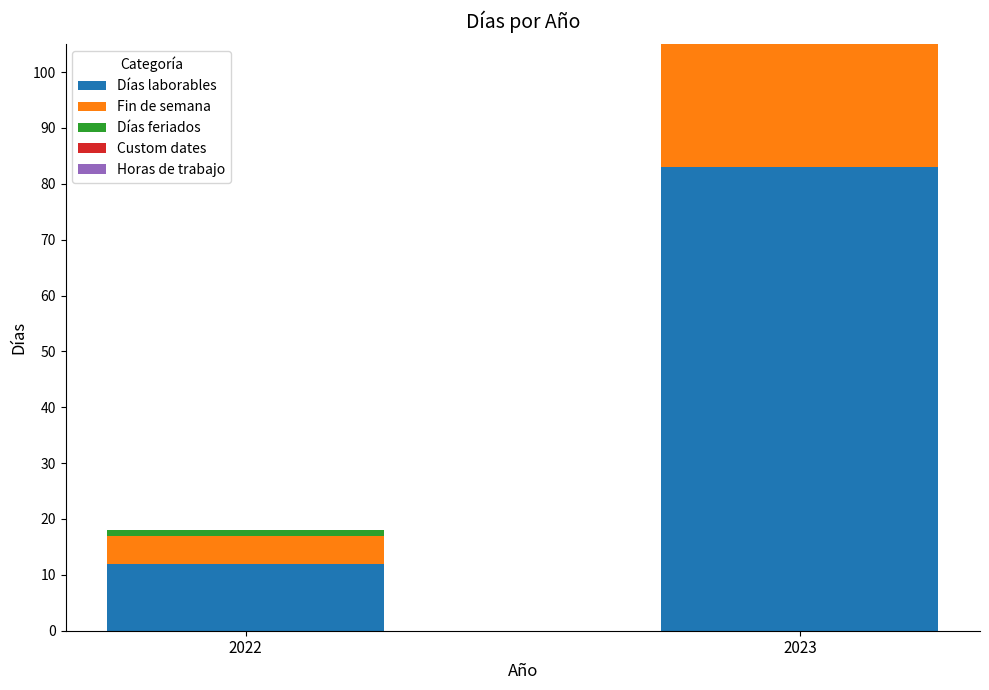

Does the chart contain stacked bars?

No